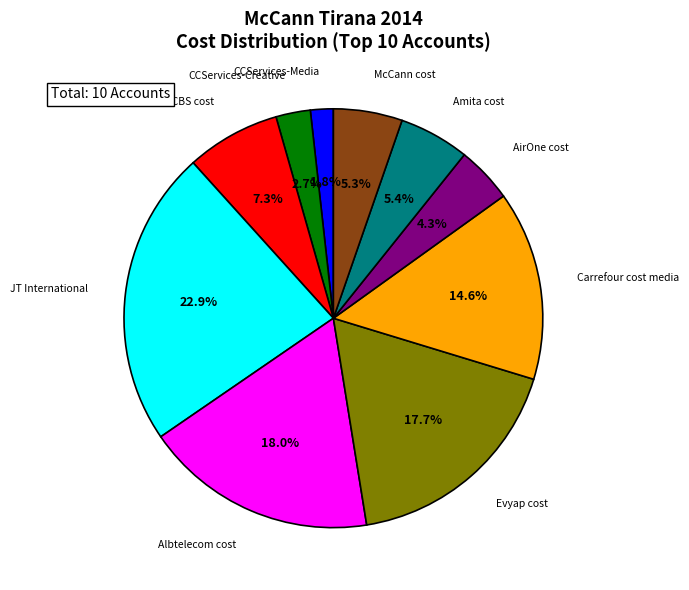

Is there any slice that represents more than half of the pie?

No